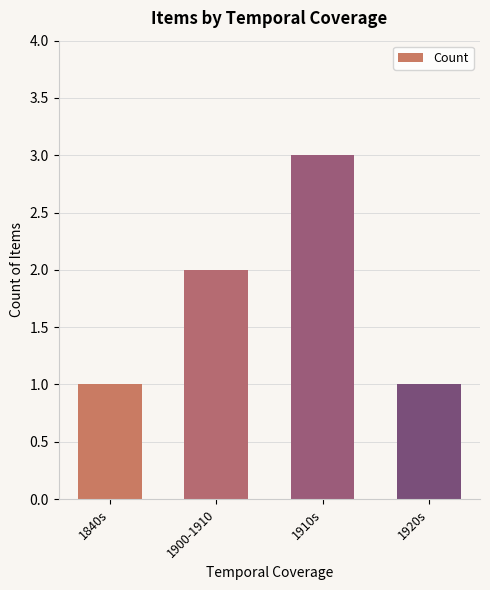

The chart shows a value of 1 at 1840s. True or false?

True